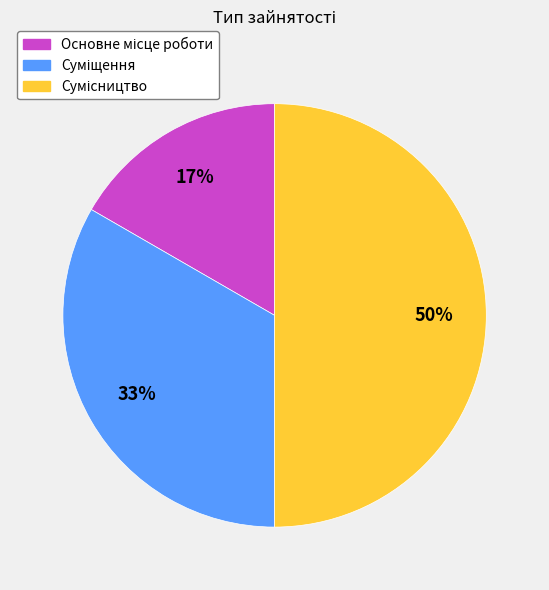

To the nearest percent, what is the difference between the largest and smallest slice percentages?

33%